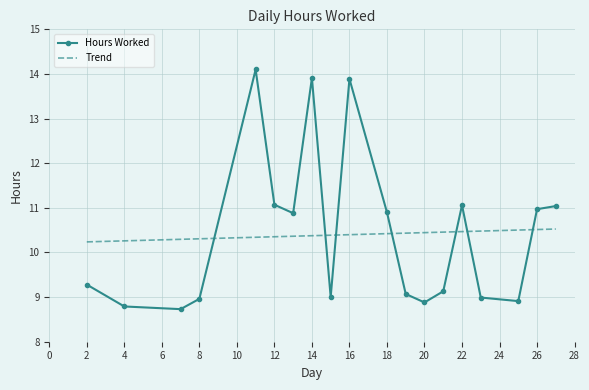

List the series in order of their peak value, highest first.

Hours Worked, Trend